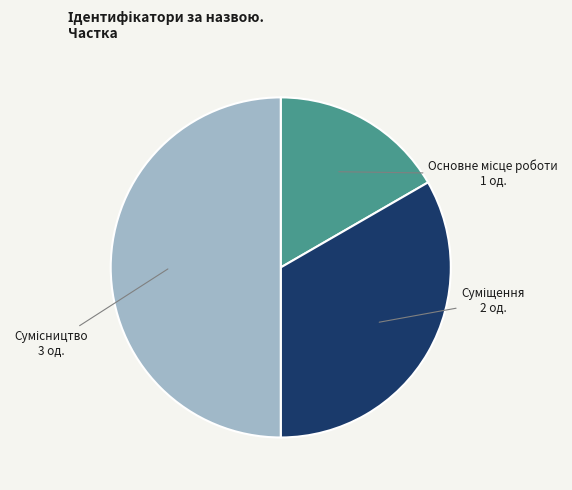

Rank the categories by value from lowest to highest.

Основне місце роботи, Суміщення, Сумісництво